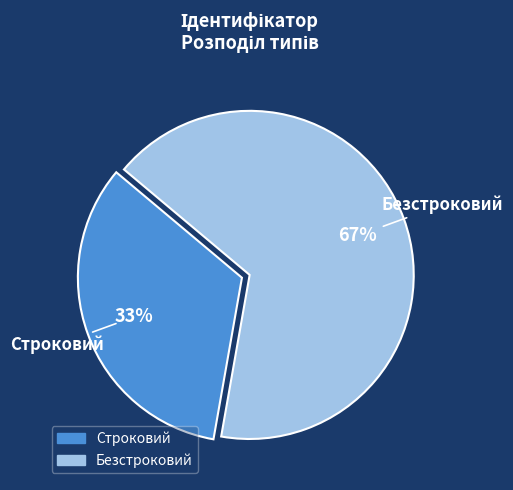

Which category has the smallest portion of the pie?

Строковий